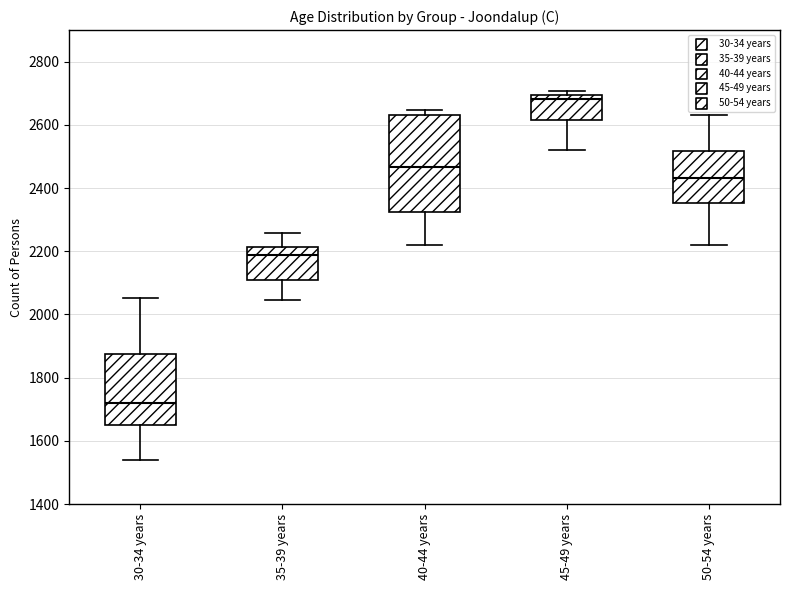

Where does the lower whisker of the box for 50-54 years end on the y-axis? The values are not printed on the chart, so give them approximately, as read against the axis.

2220